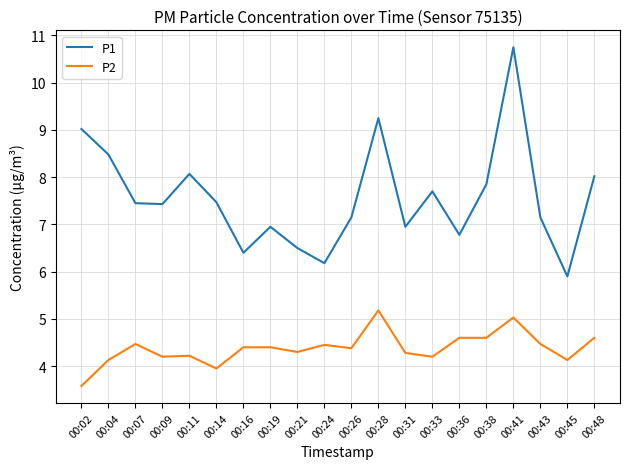

At which label does P2 reach its minimum?

00:02